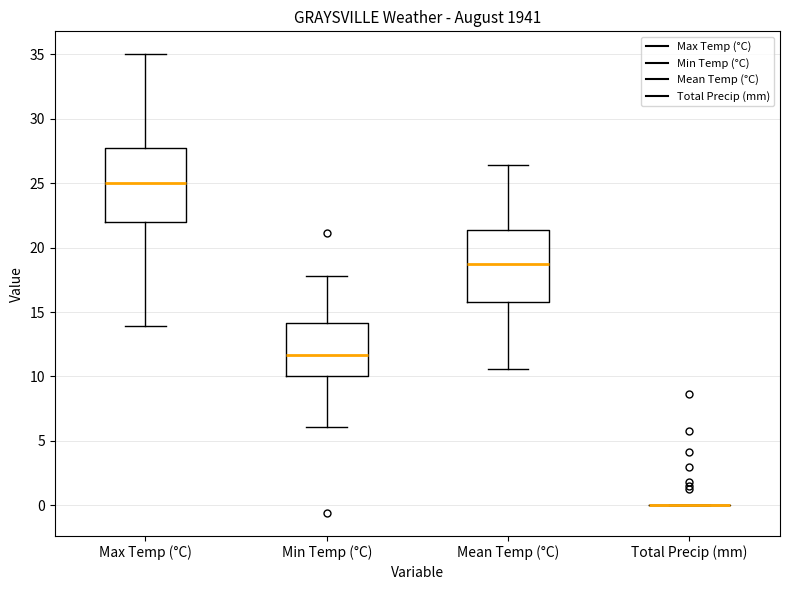

Reading left to right, transcribe this box plot: for each box, give where its median line is, the range the box spans, and where its two whiskers end, as read against the y-axis. The values are not printed on the chart, so give them approximately, as read against the axis.

Max Temp (°C): median 25.0, box 22.0 to 28.0, whiskers 14.0 to 35.0
Min Temp (°C): median 11.5, box 10.0 to 14.0, whiskers 6.0 to 18.0
Mean Temp (°C): median 18.5, box 16.0 to 21.5, whiskers 10.5 to 26.5
Total Precip (mm): box collapsed to a line at 0.0, whiskers 0.0 to 0.0